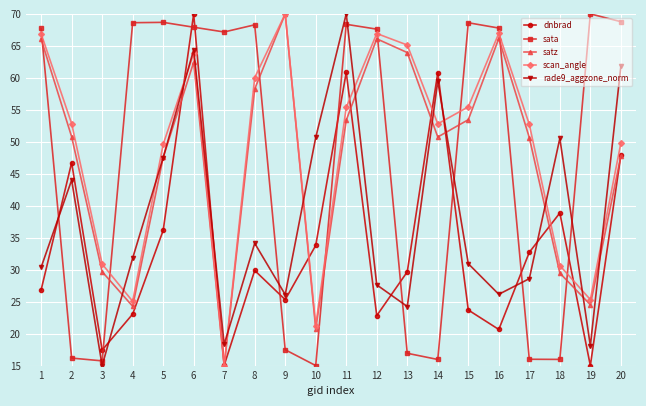

True or false: satz has a value of 20.8 at 10.

True